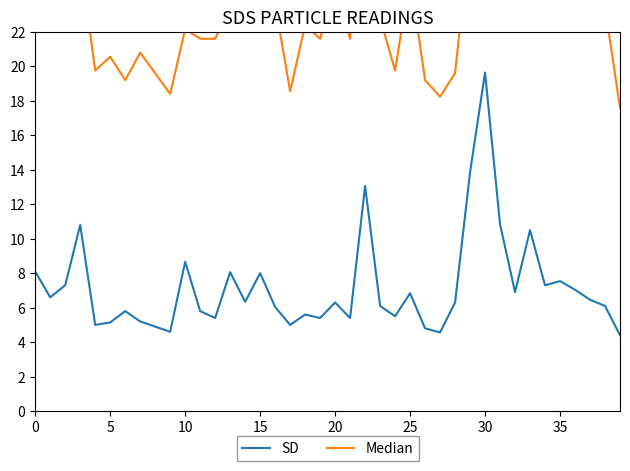

What is the difference between the maximum and second lowest values in the Median series?

17.4